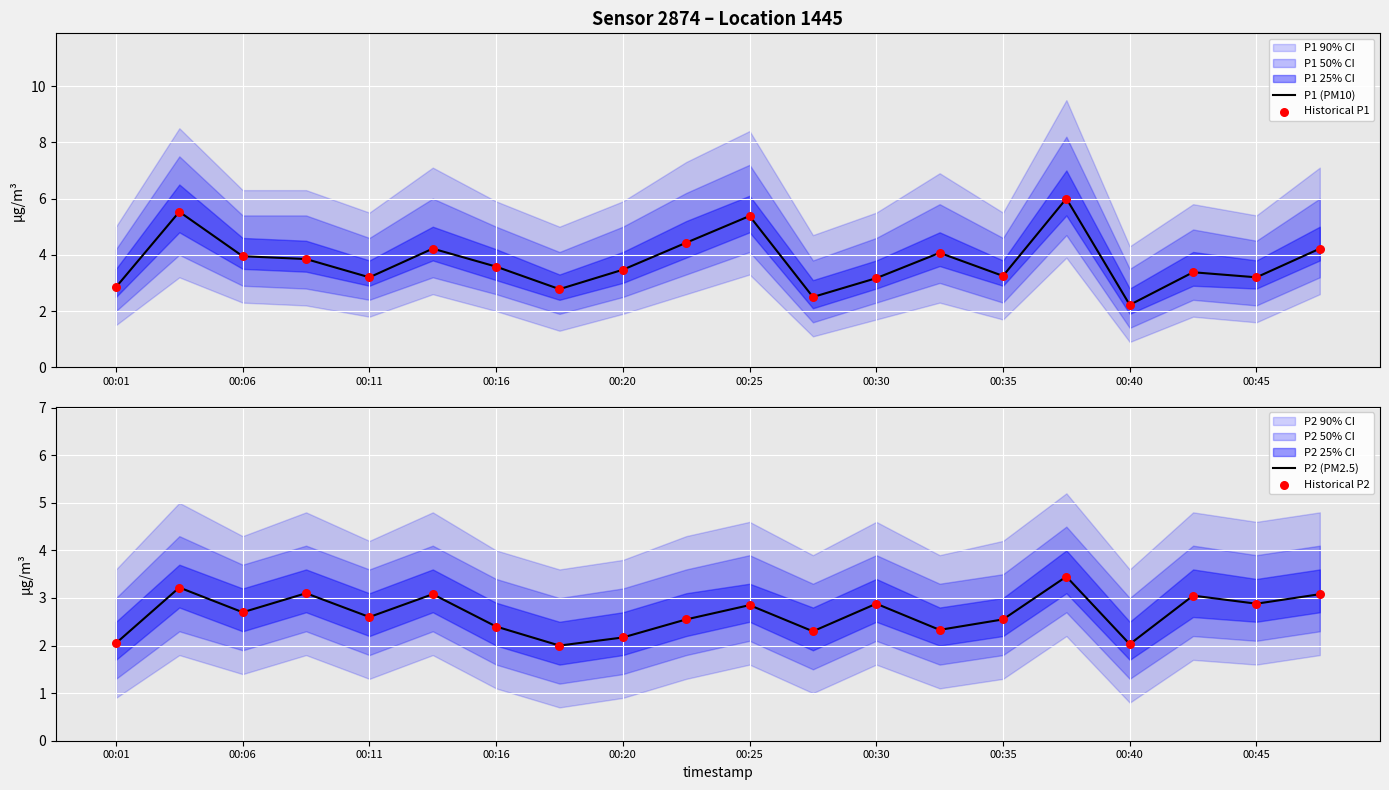

Which series contains the highest Y value?

P1 (PM10)